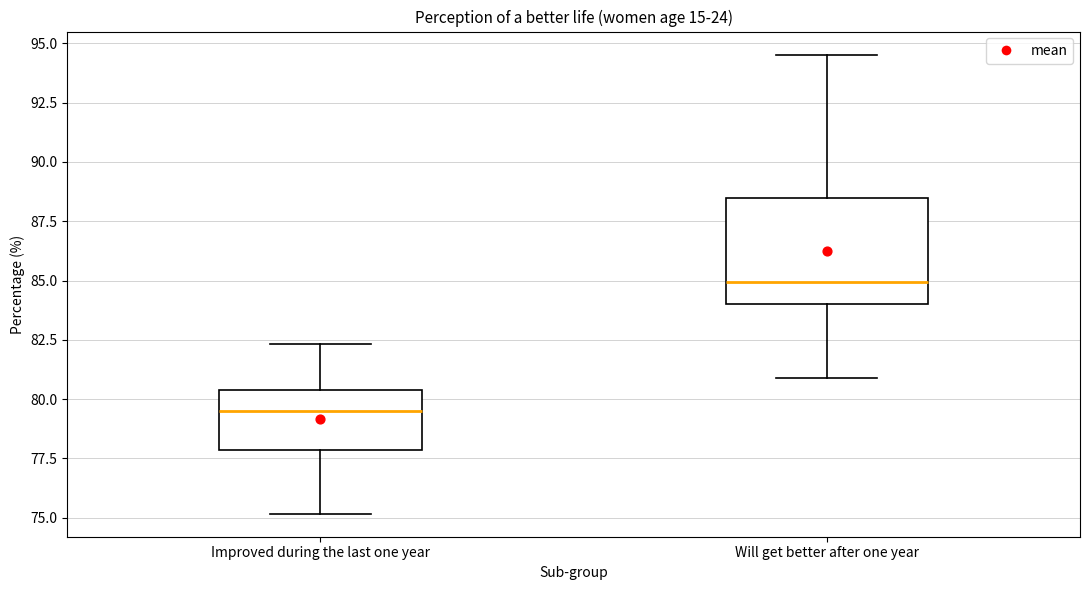

Which box is the tallest, from its lower edge to its upper edge?

Will get better after one year